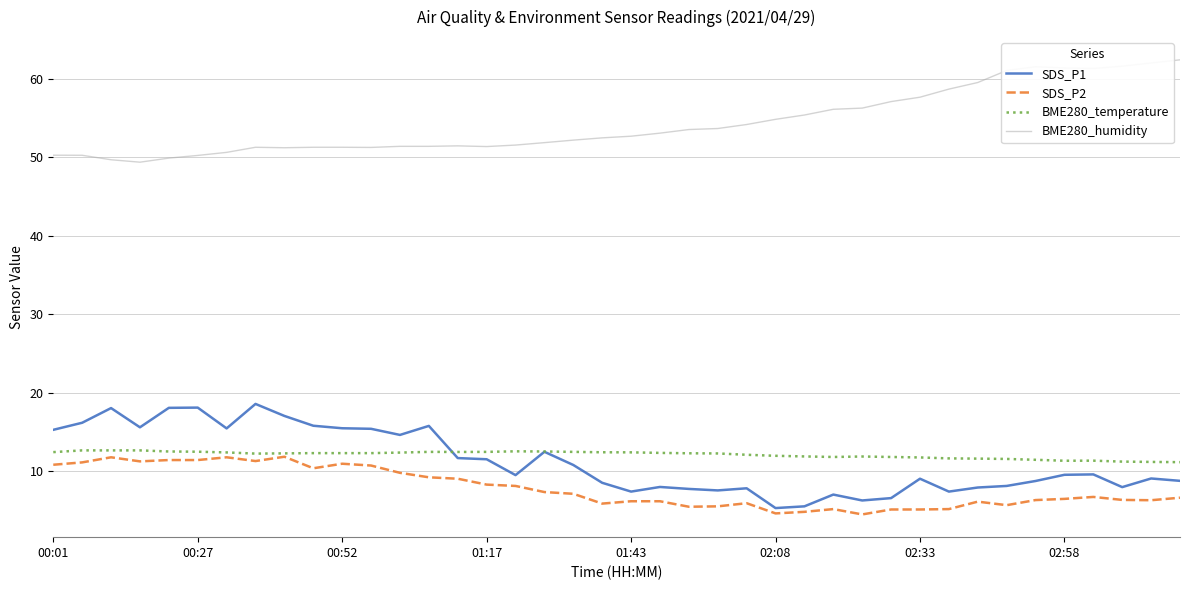

True or false: BME280_humidity and BME280_temperature intersect in this chart.

False